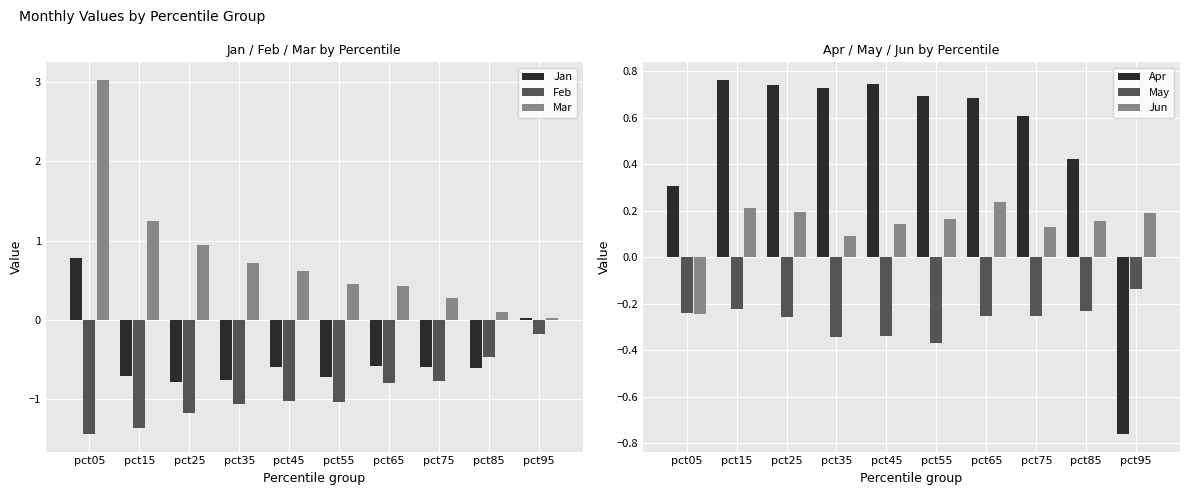

How many bars are there in each group?

6